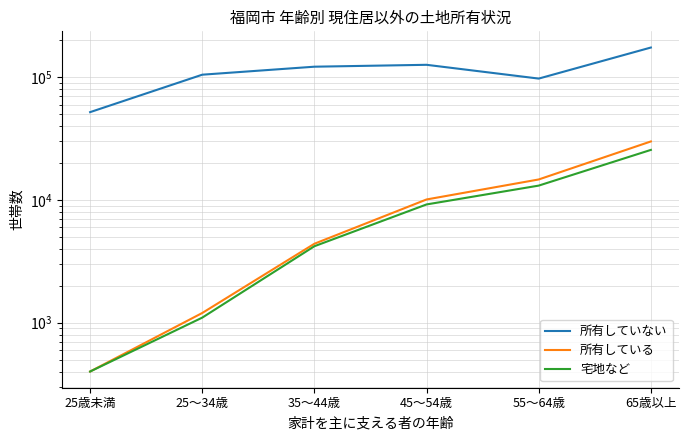

List the labels in order of 所有している value, smallest first.

25歳未満, 25～34歳, 35～44歳, 45～54歳, 55～64歳, 65歳以上